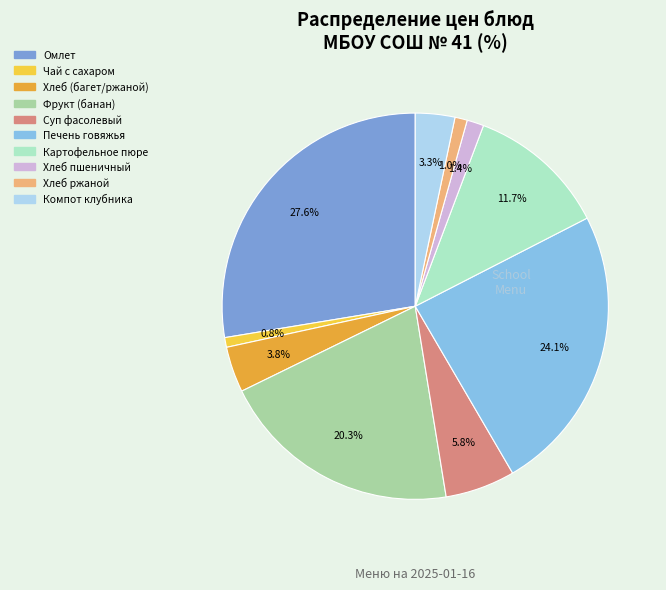

Count the number of slices in the pie.

10